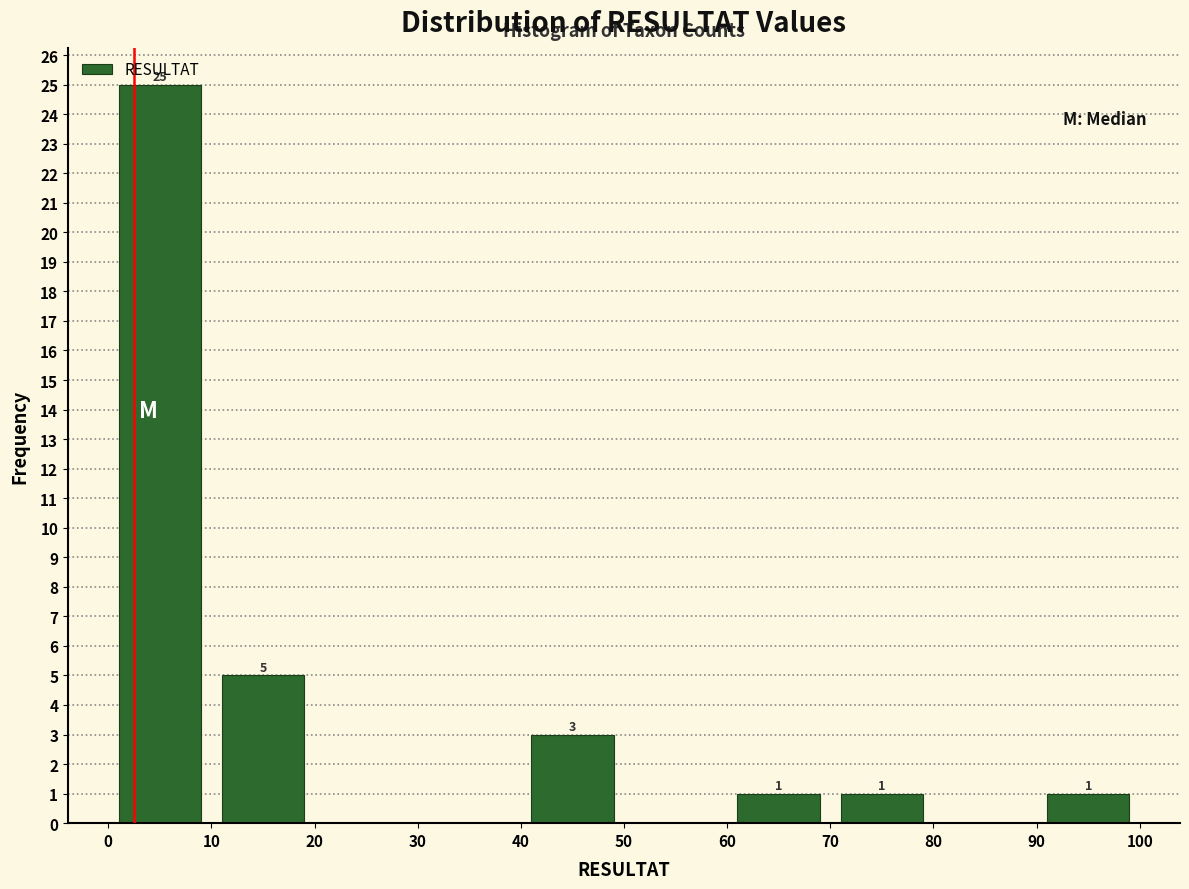

Over which range of the x-axis is the bar tallest?

0 to 10